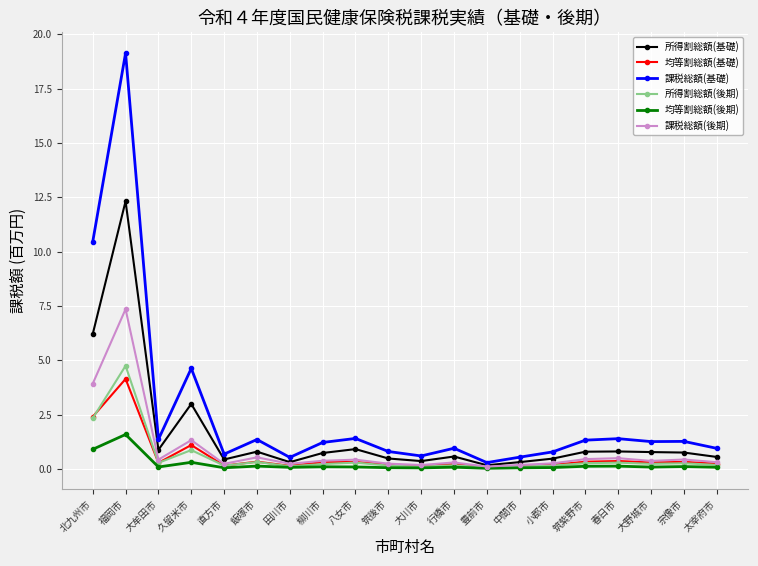

The 課税総額(基礎) series shows 0.8 at 小郡市. True or false?

True